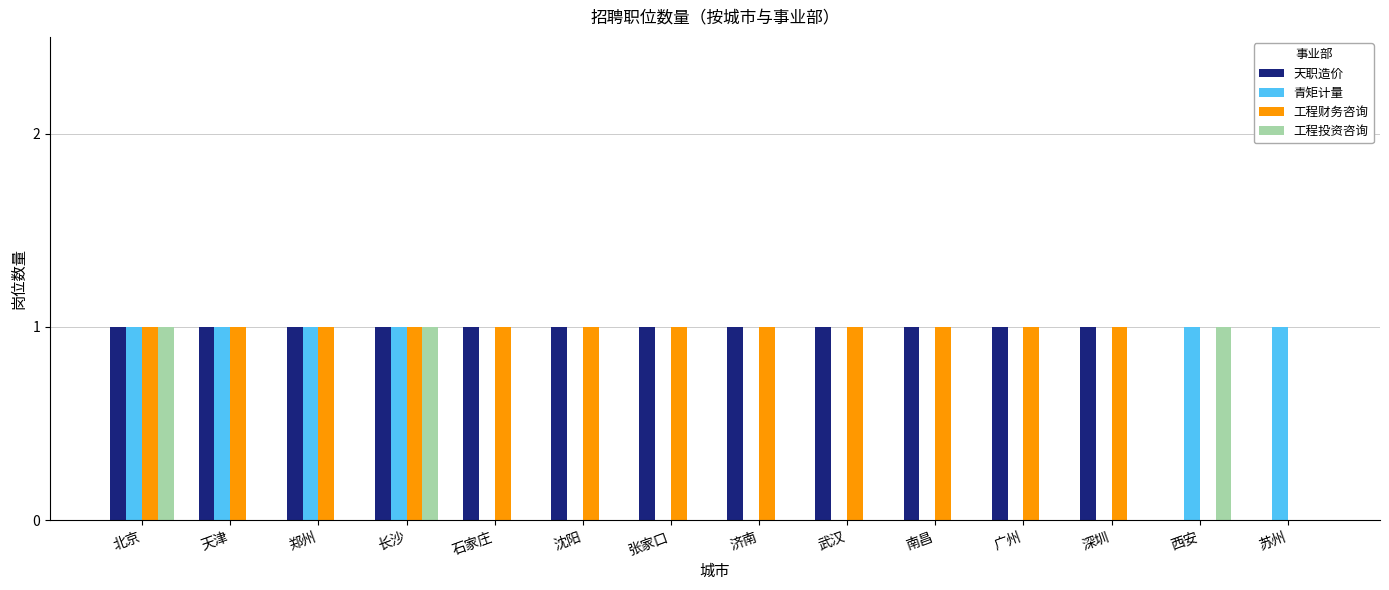

The value of 天职造价 at 北京 is 1. True or false?

True